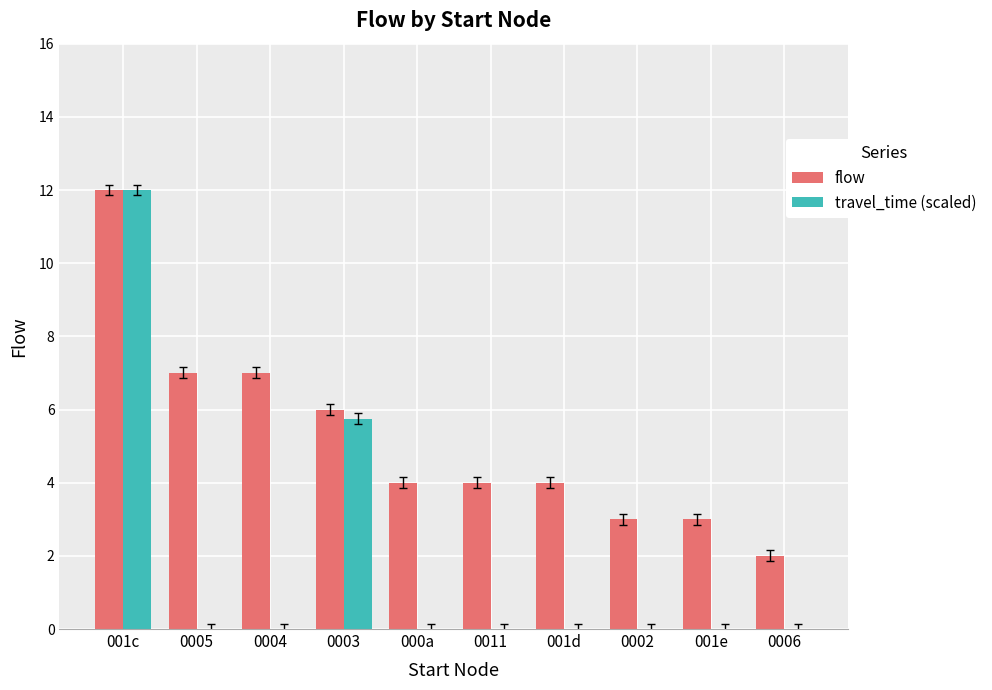

Is it true that travel_time (scaled) equals 4.5 at 0004?

False